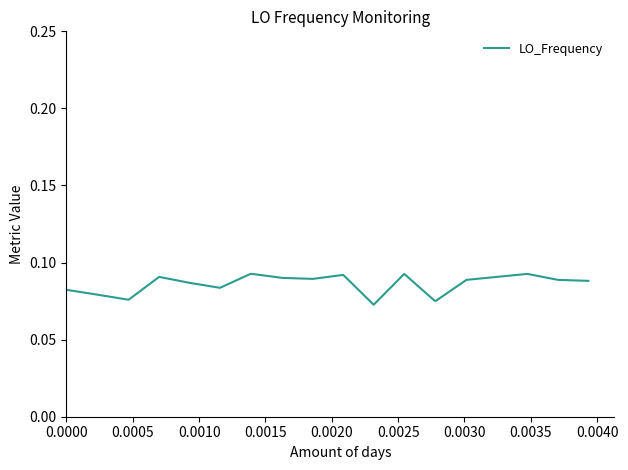

How many lines are shown in the chart?

1